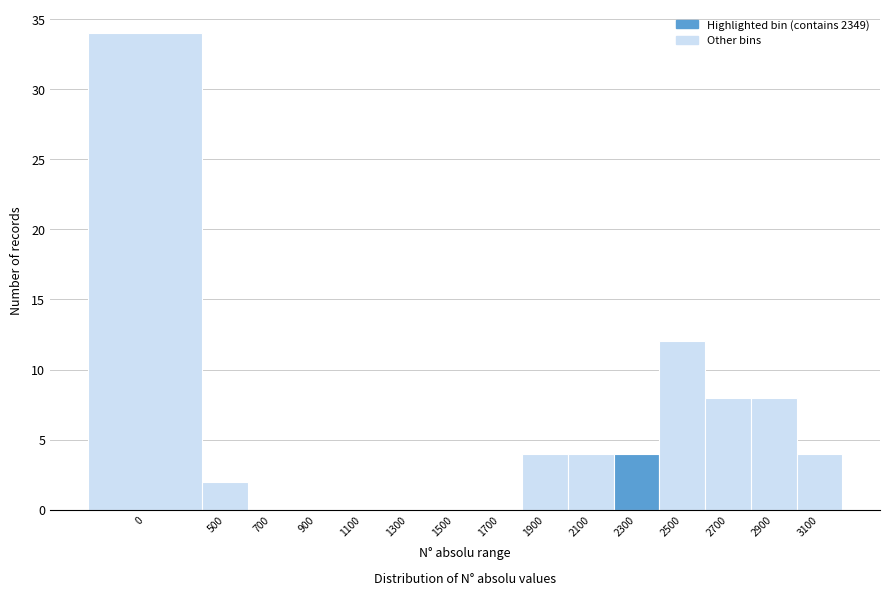

Reading left to right, extract all data points from this chart.

0=34	500=2	700=0	900=0	1100=0	1300=0	1500=0	1700=0	1900=4	2100=4	2300=4	2500=12	2700=8	2900=8	3100=4